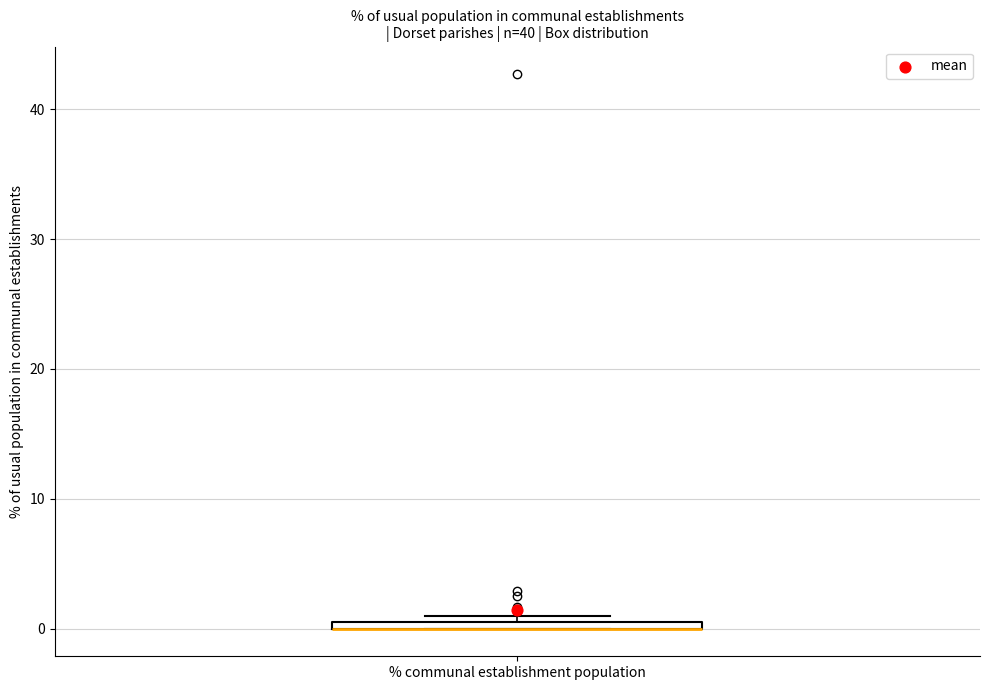

Where is the lower edge of the box for % communal establishment population on the y-axis? The values are not printed on the chart, so give them approximately, as read against the axis.

0